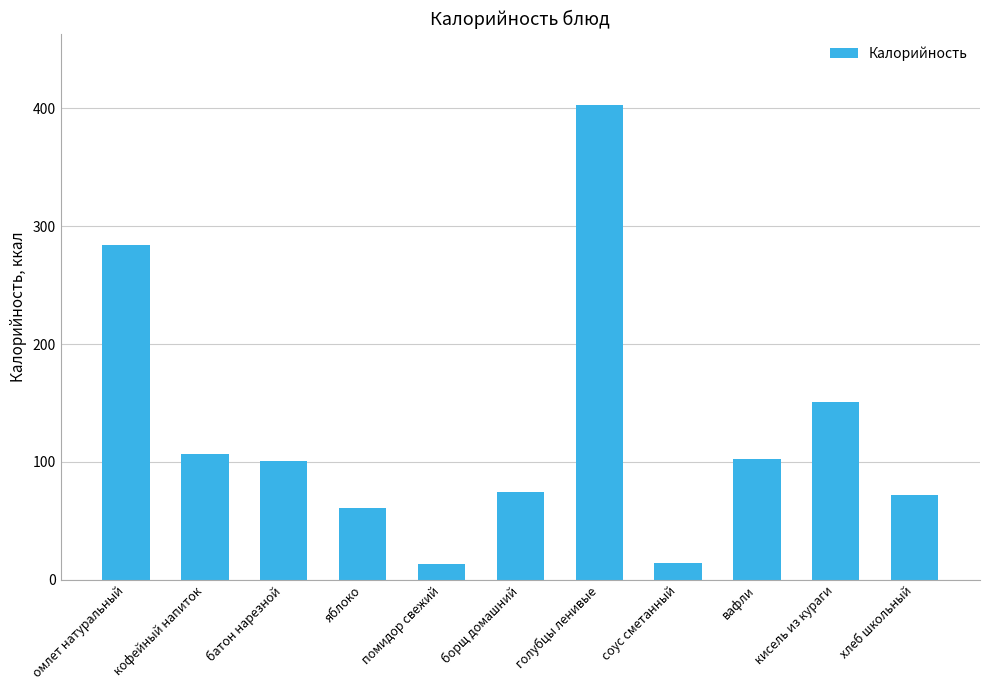

The value at голубцы ленивые is 212. True or false?

False